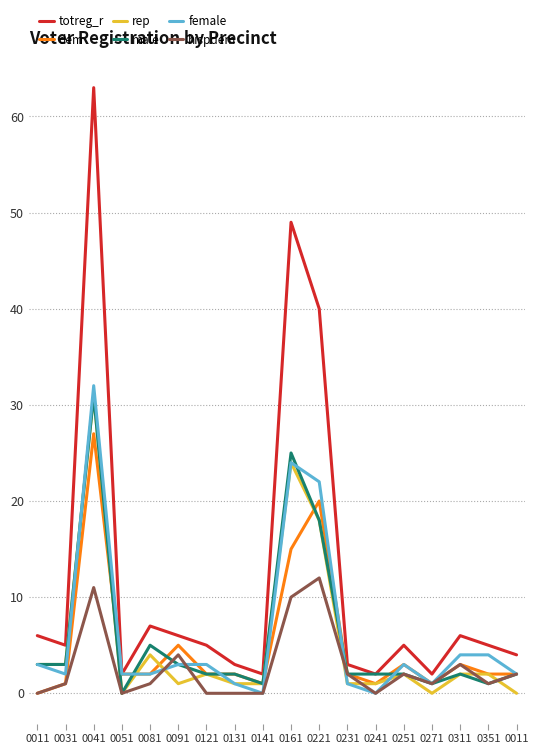

What are all the series names shown in the legend?

totreg_r, dem, rep, male, female, hispdem